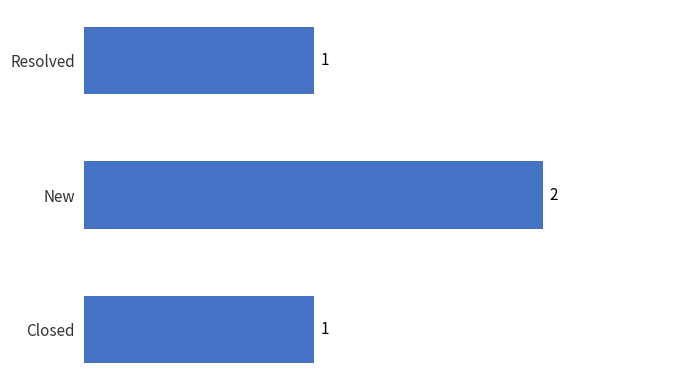

What is the sum of all values?

4